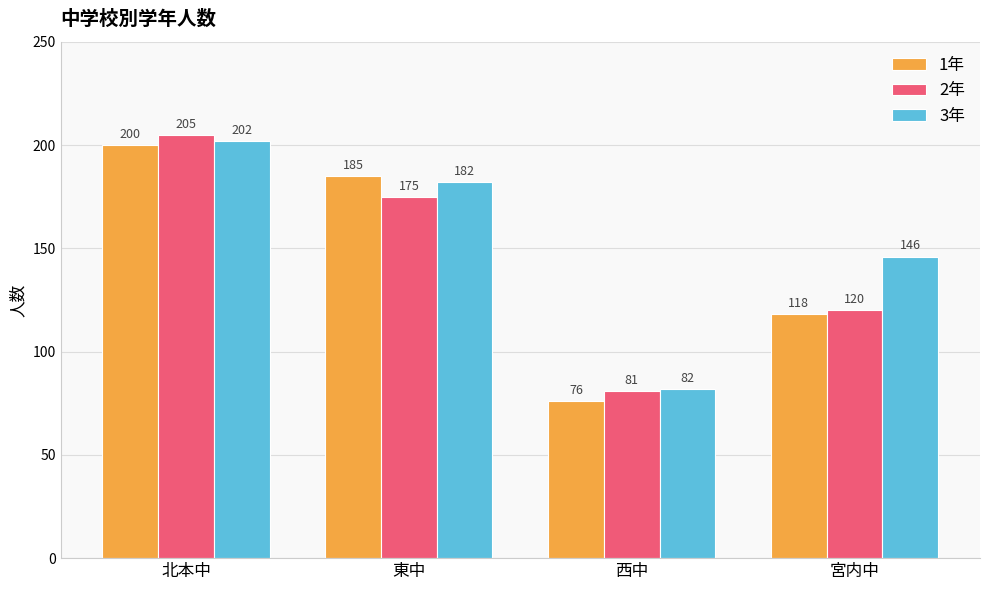

Does the chart contain stacked bars?

No